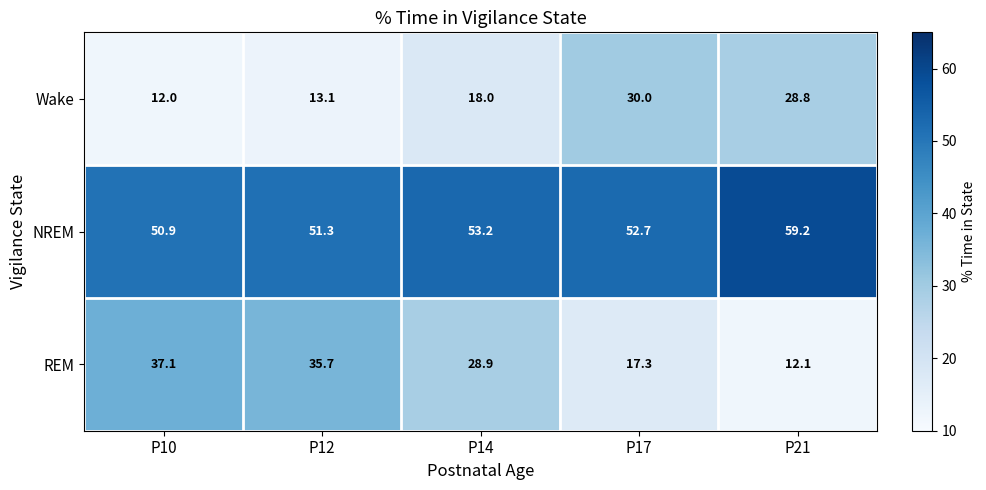

What is the approximate value of Wake at P14?

18.0